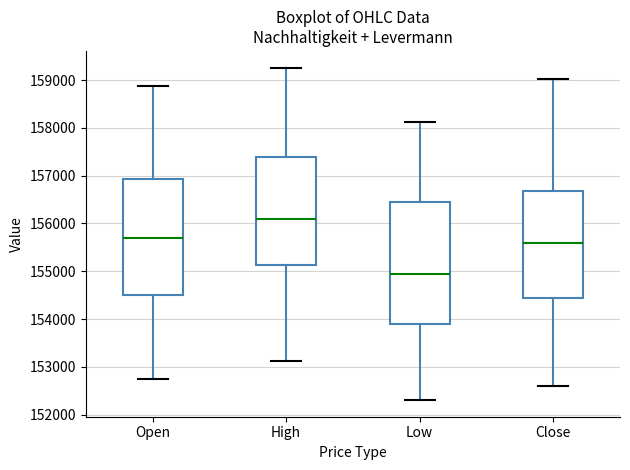

Which box is the tallest, from its lower edge to its upper edge?

Low